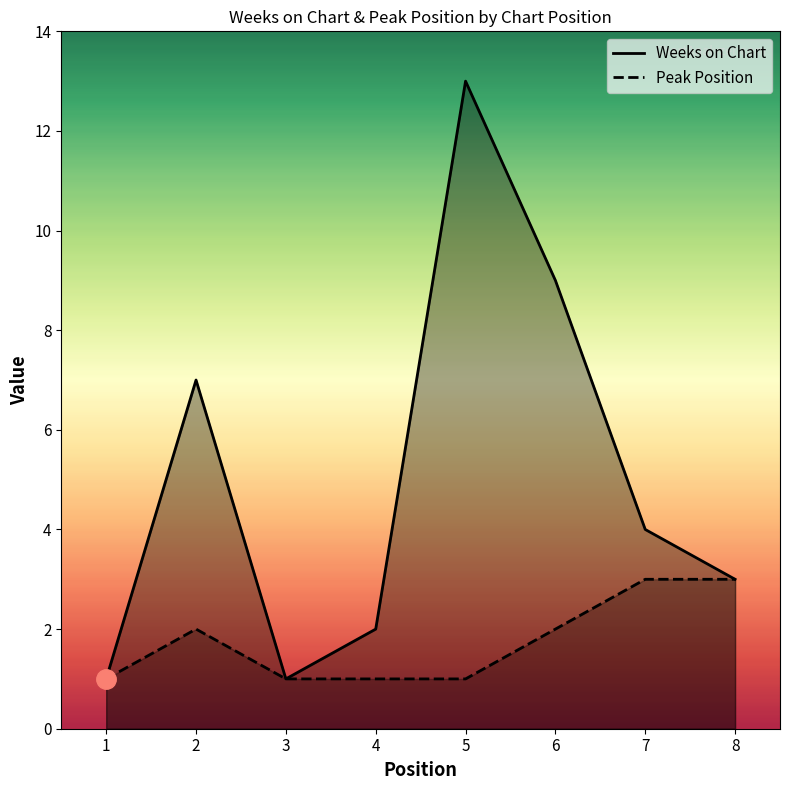

What is the highest value of the Weeks on Chart series?

13